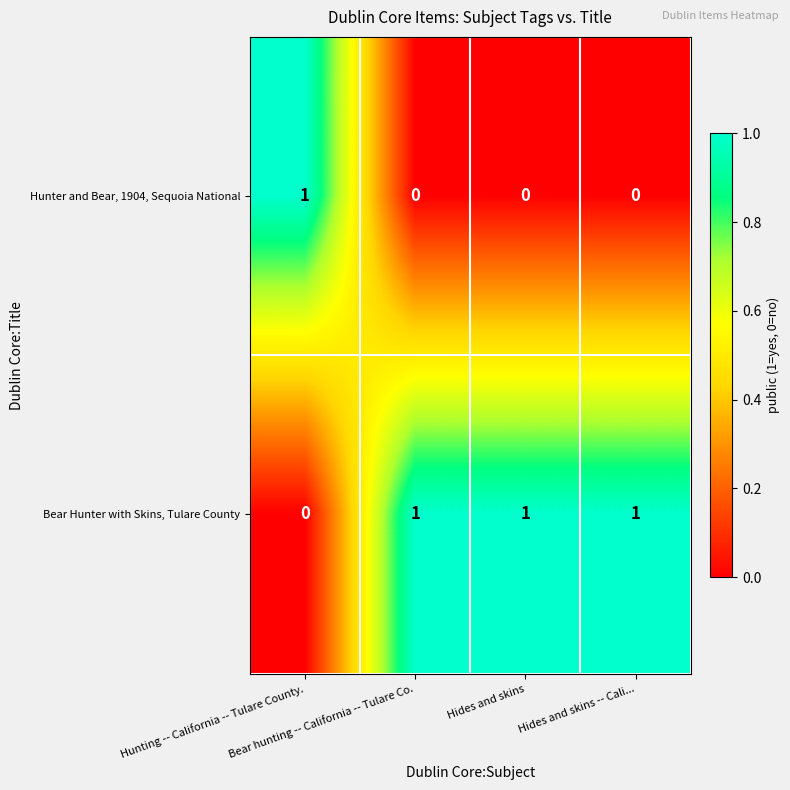

Which series has the largest total across all categories?

Bear Hunter with Skins, Tulare County